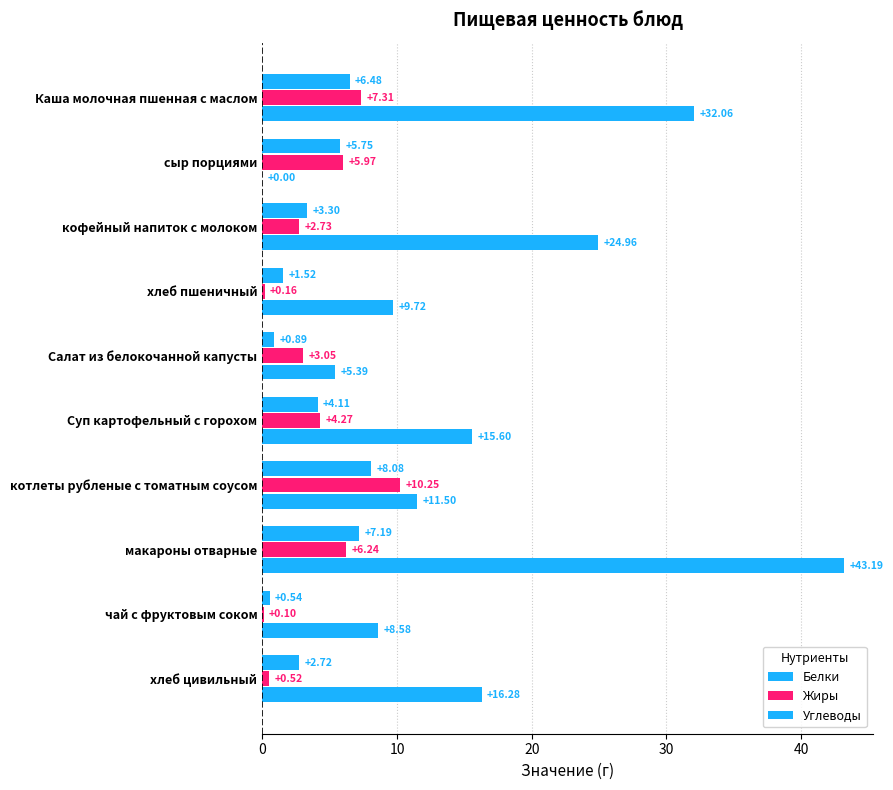

Which series has the widest spread of values?

Углеводы